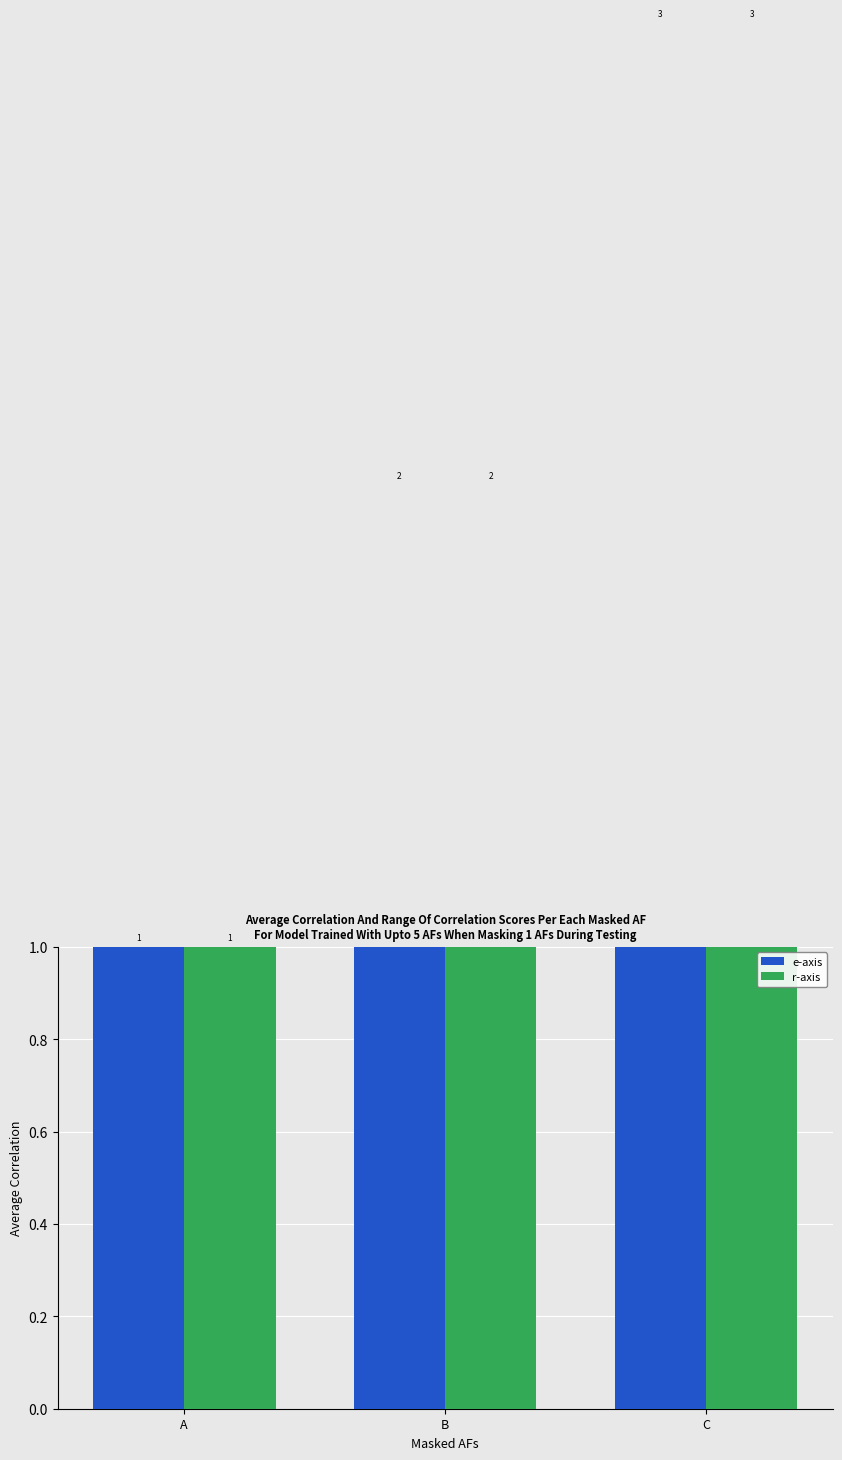

What is the average value of the e-axis series?

2